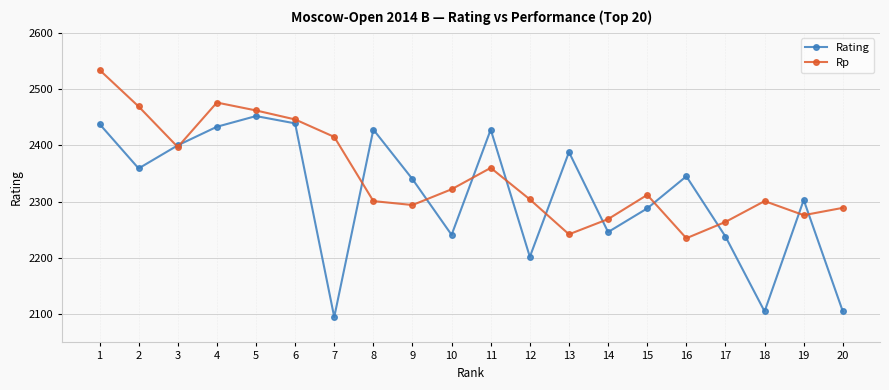

The Rating series shows 2439 at 6. True or false?

True